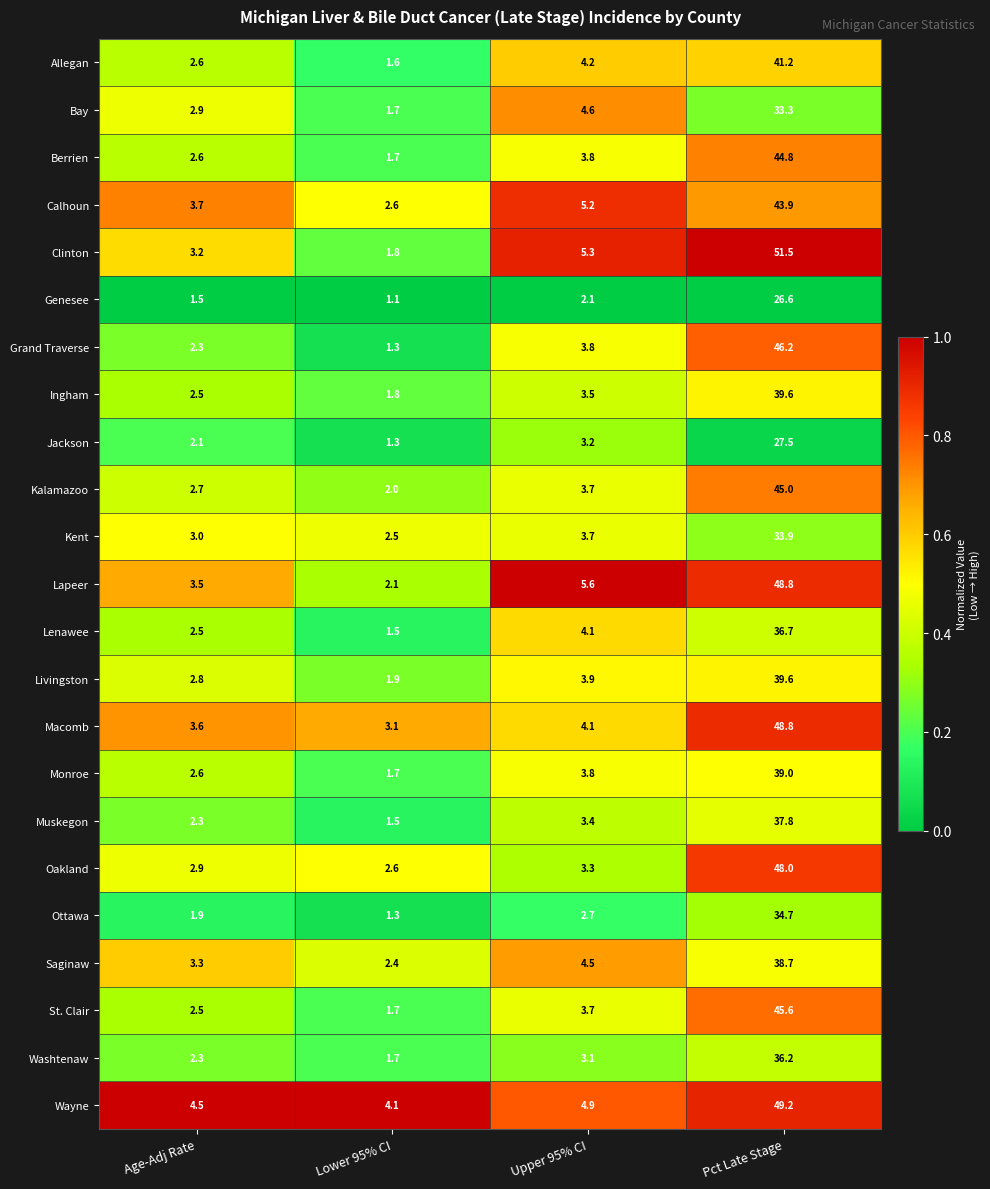

Which series has the widest spread of values?

Clinton